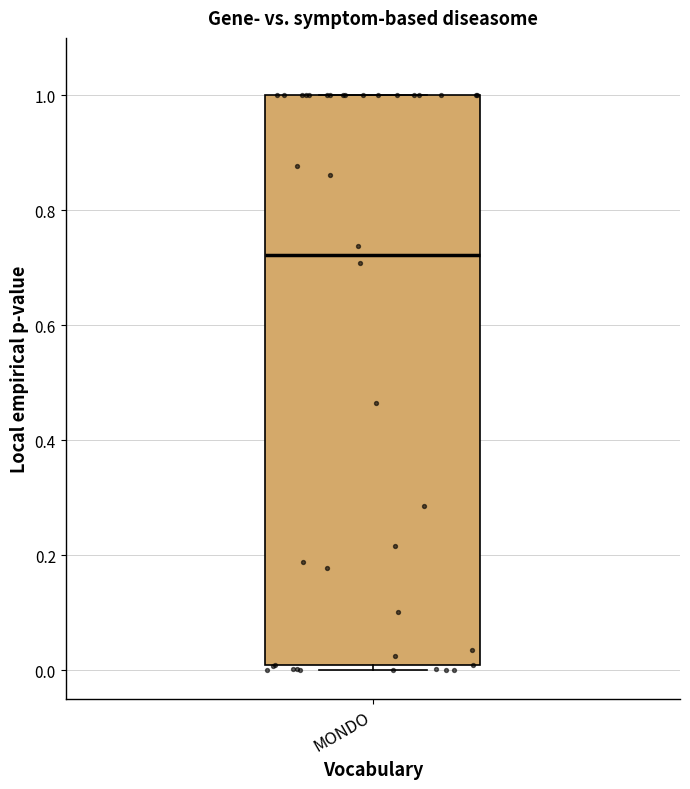

Transcribe this box plot: give where the median line is, the range the box spans, and where the two whiskers end, as read against the y-axis. The values are not printed on the chart, so give them approximately, as read against the axis.

median 0.72, box 0.00 to 1.00, whiskers 0.00 (just below the box's lower edge) to 1.00